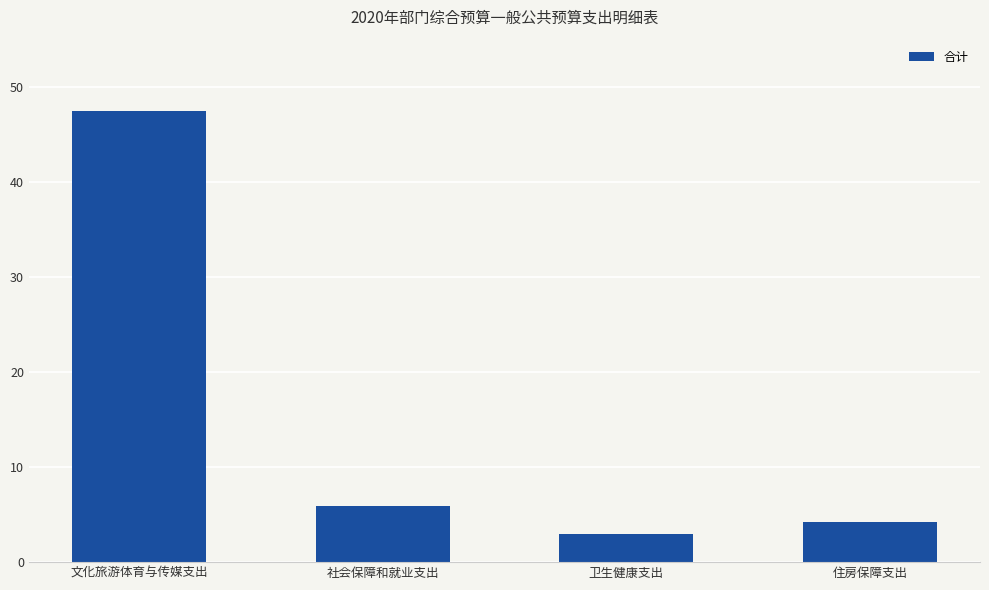

Rank the categories by value from lowest to highest.

卫生健康支出, 住房保障支出, 社会保障和就业支出, 文化旅游体育与传媒支出